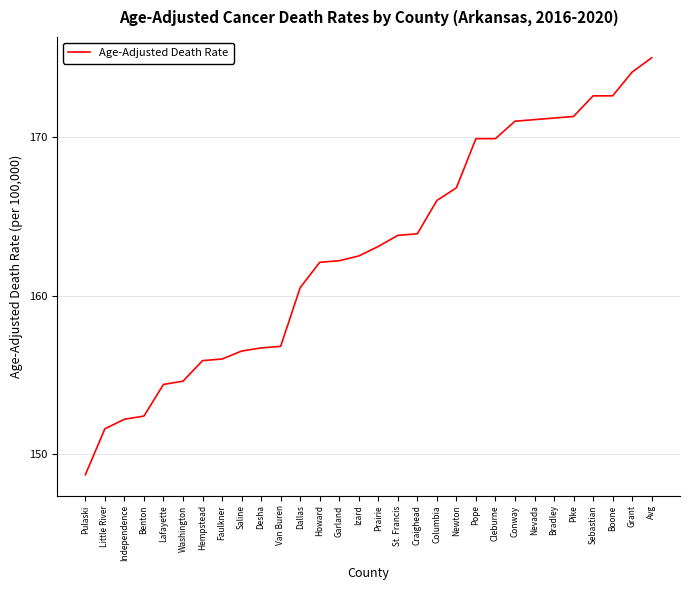

What position from the left is St. Francis?

17